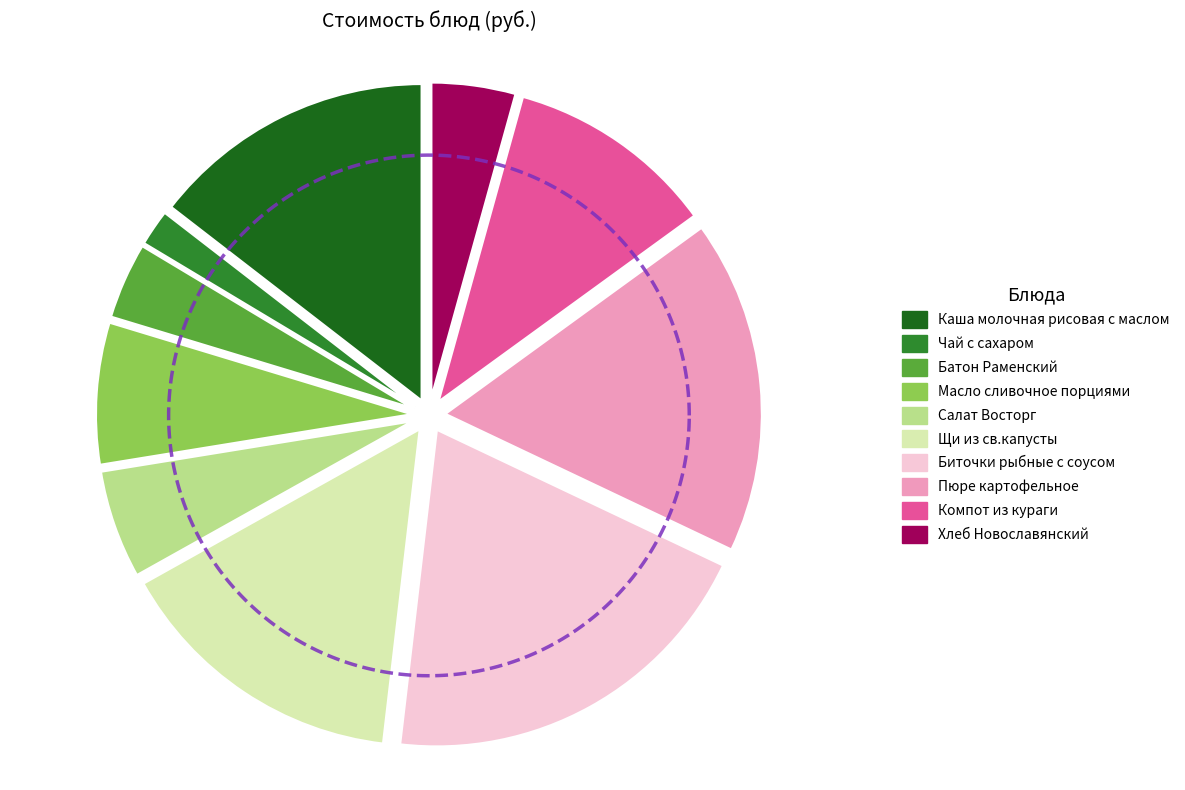

To the nearest percent, what is the combined percentage of Щи из св.капусты and Биточки рыбные с соусом?

35%